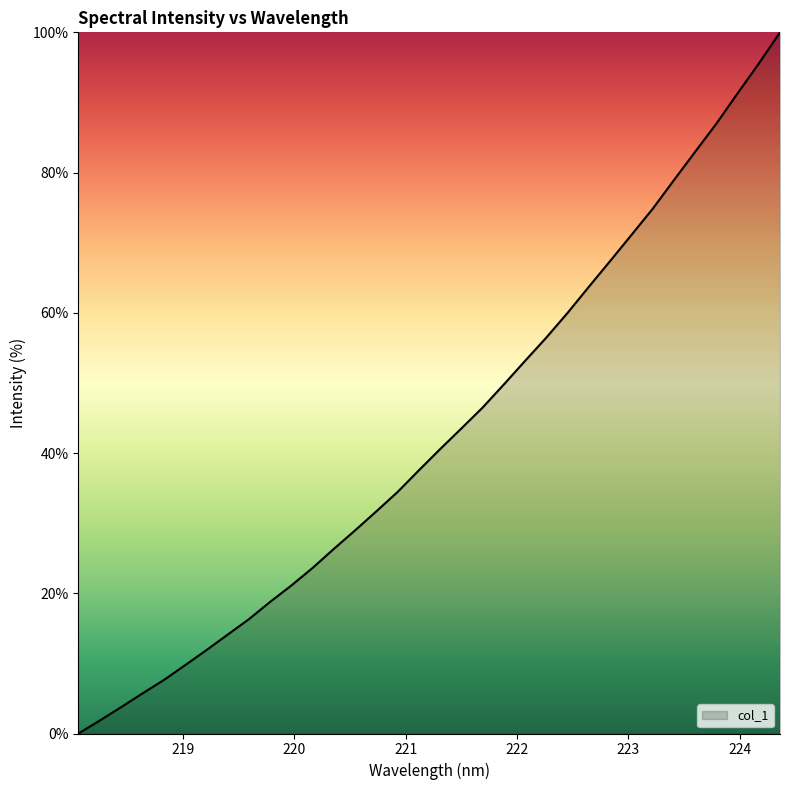

What is the greatest value displayed?

100.0